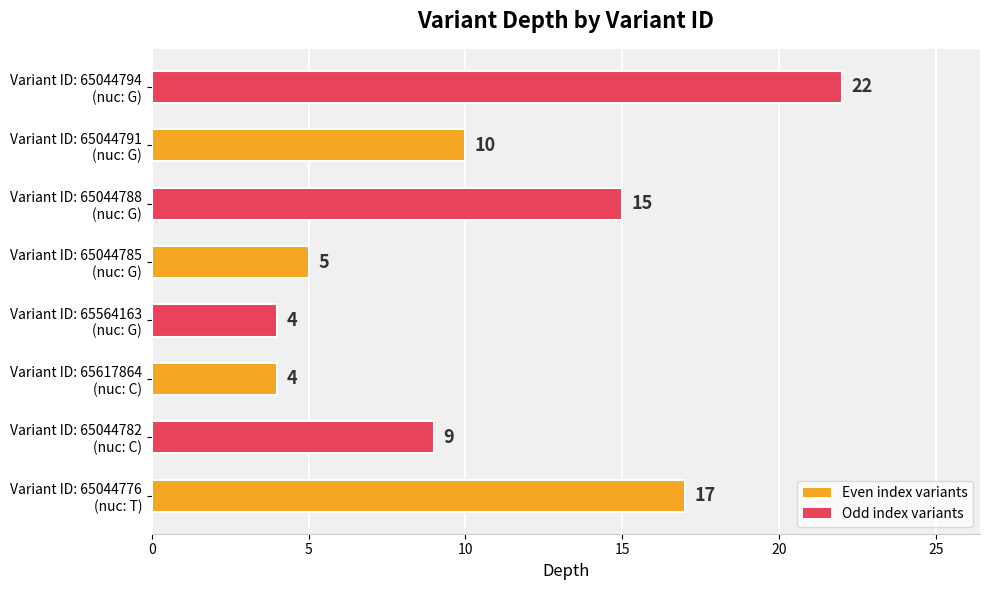

What is the greatest value displayed?

22